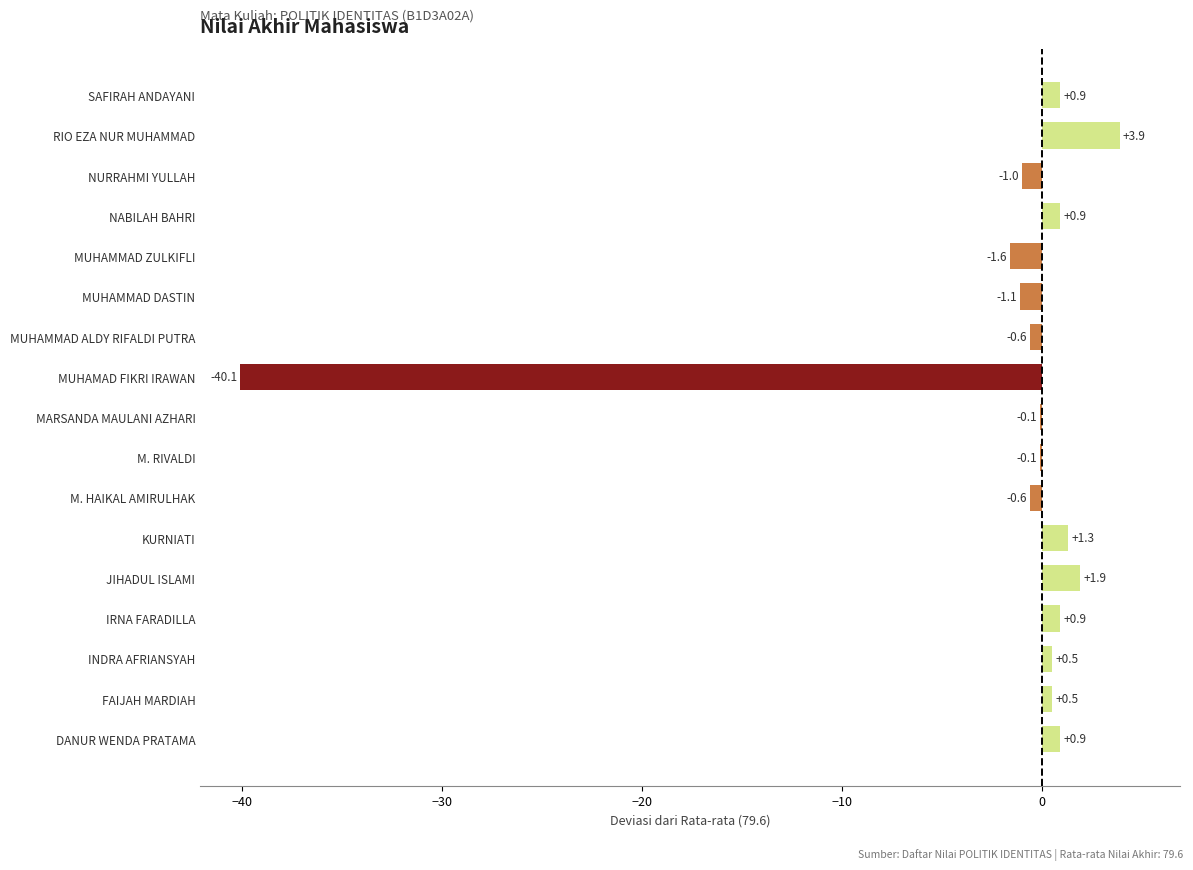

What is the change in value from DANUR WENDA PRATAMA to M. HAIKAL AMIRULHAK?

-1.5